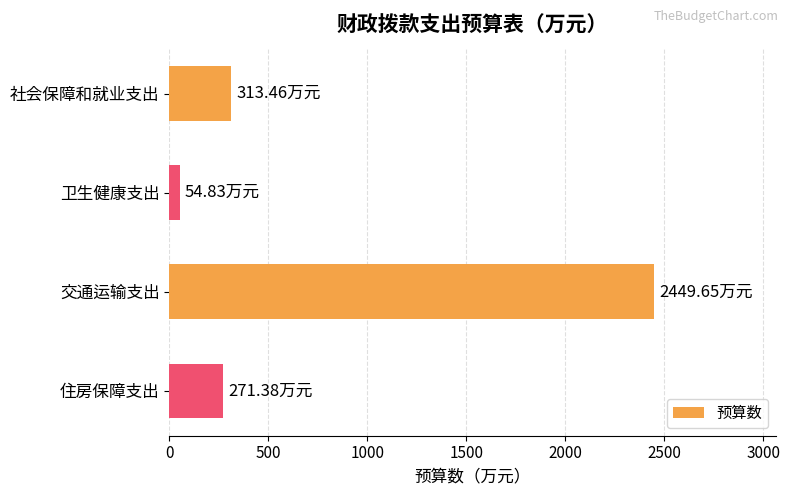

Count the number of values greater than 313.

2